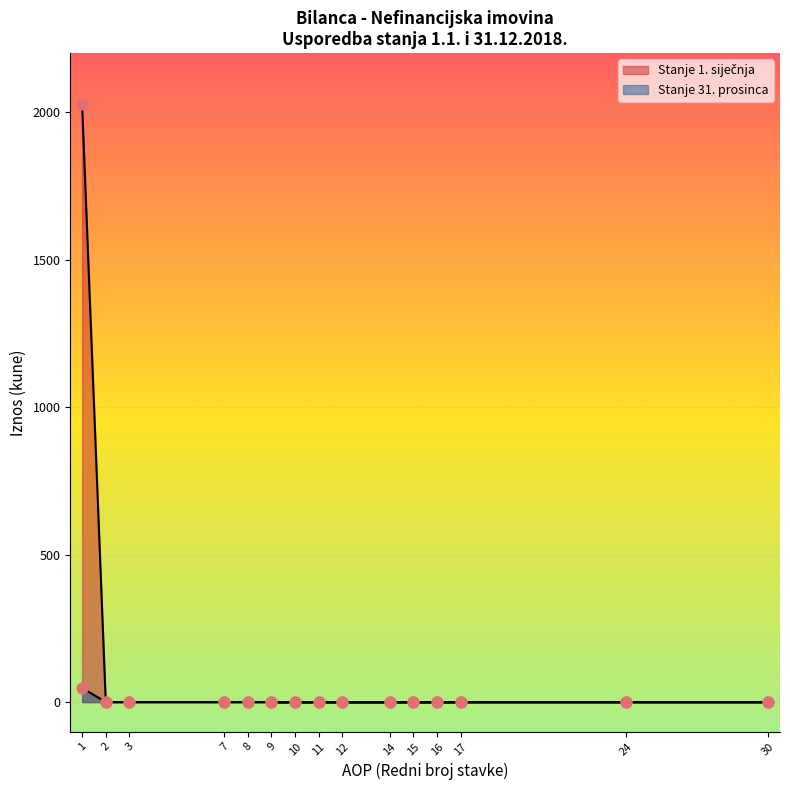

Is the value of Stanje 1. siječnja at 12 greater than the value of Stanje 31. prosinca at 17?

No